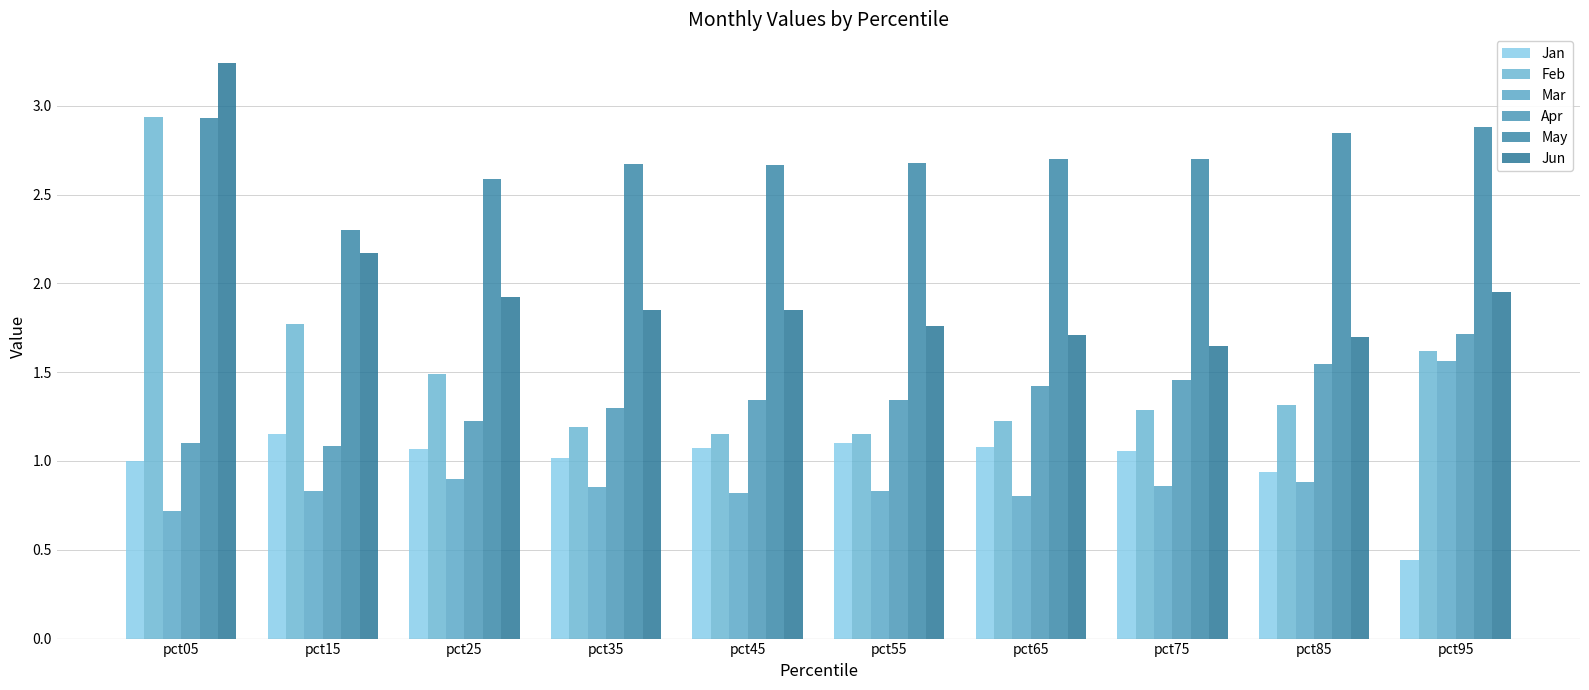

Rank the series at pct25 from highest to lowest value.

May, Jun, Feb, Apr, Jan, Mar